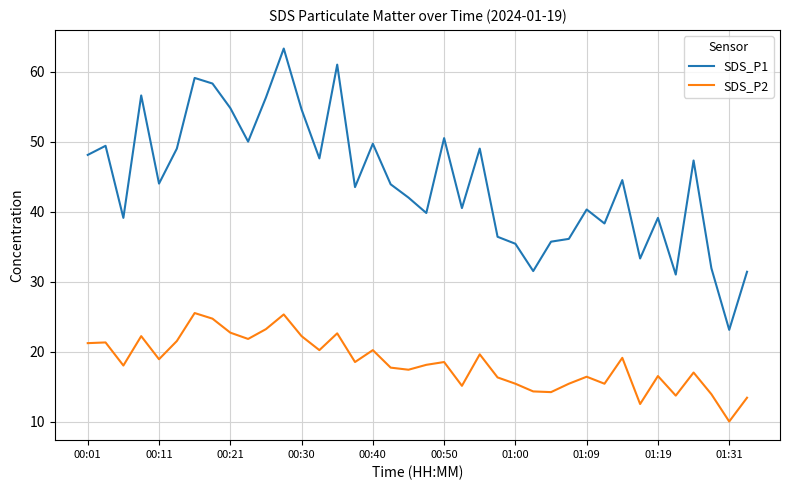

True or false: SDS_P2 and SDS_P1 cross at least once.

False